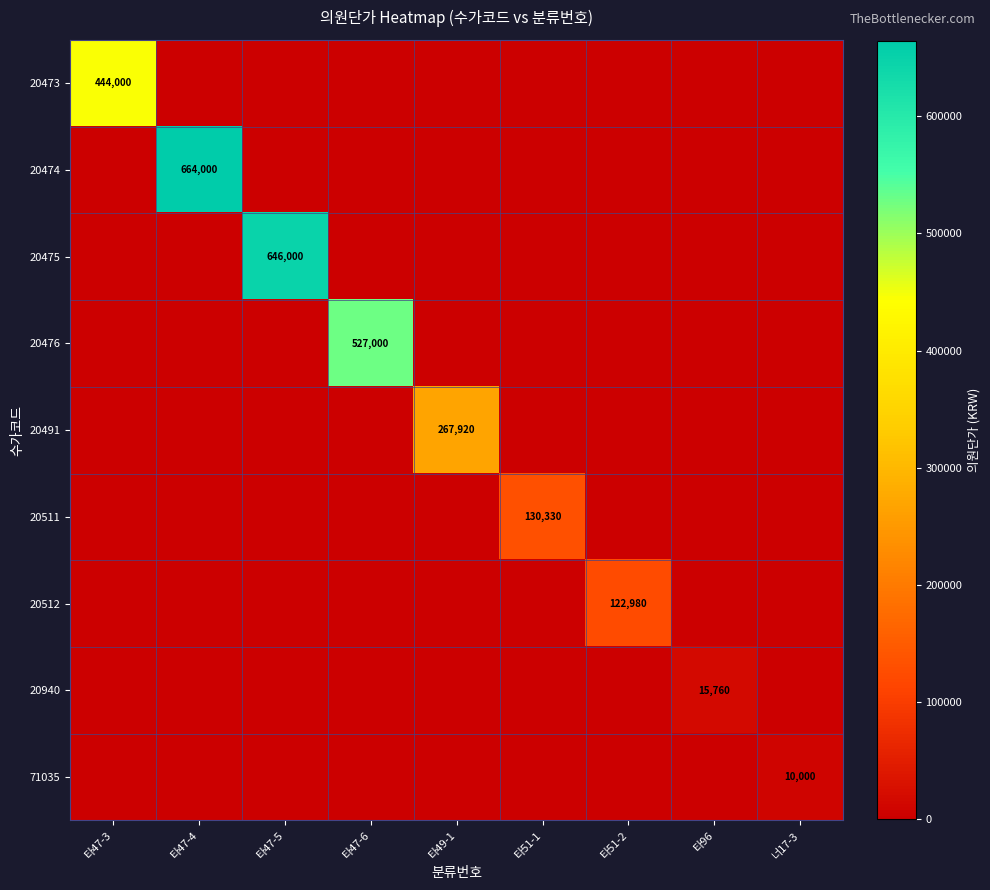

At which category is the sum across all series the highest?

타47-4